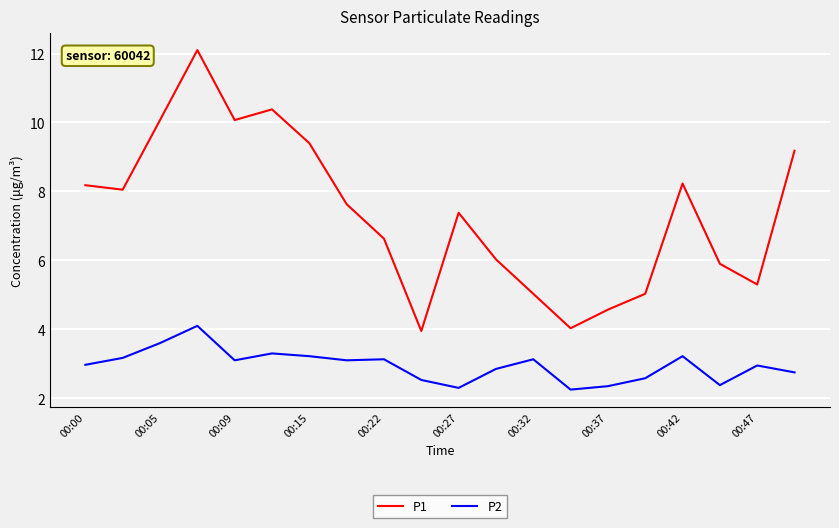

Which series has the largest range (max minus min)?

P1